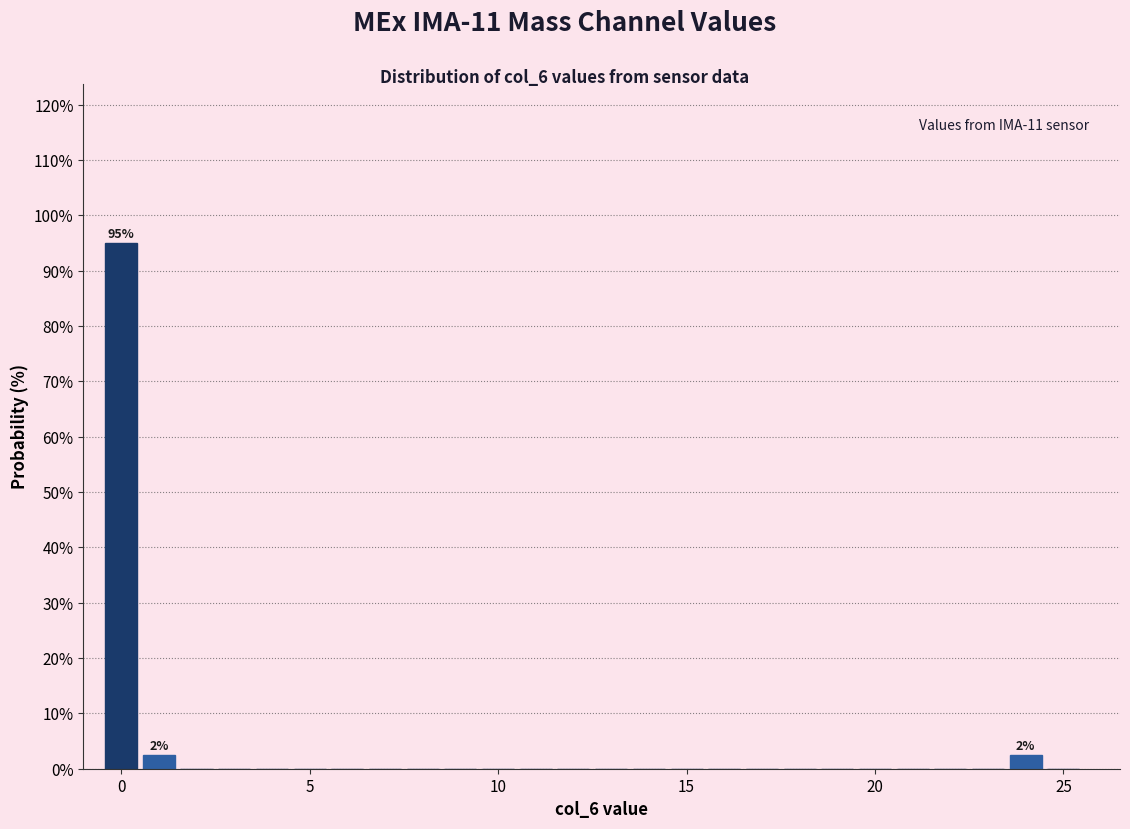

Around what value on the x-axis is the tallest bar? Give the approximate position of its centre, as read against the axis.

0.0